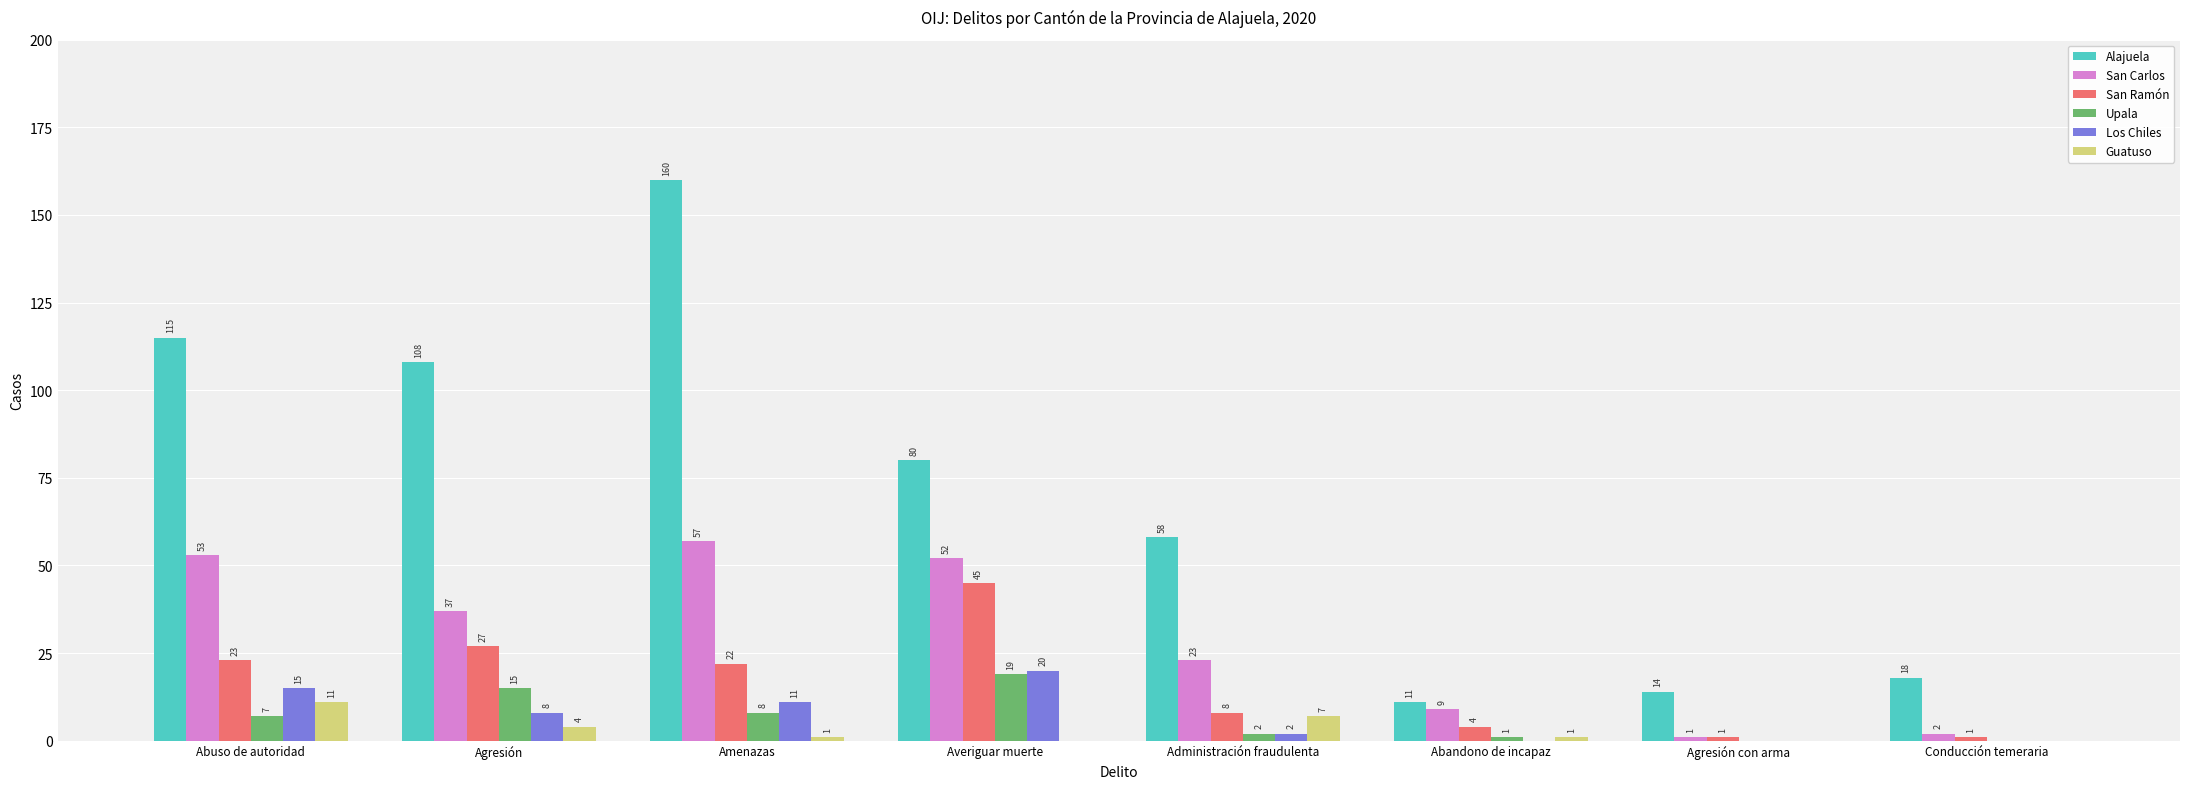

Does the chart contain stacked bars?

No